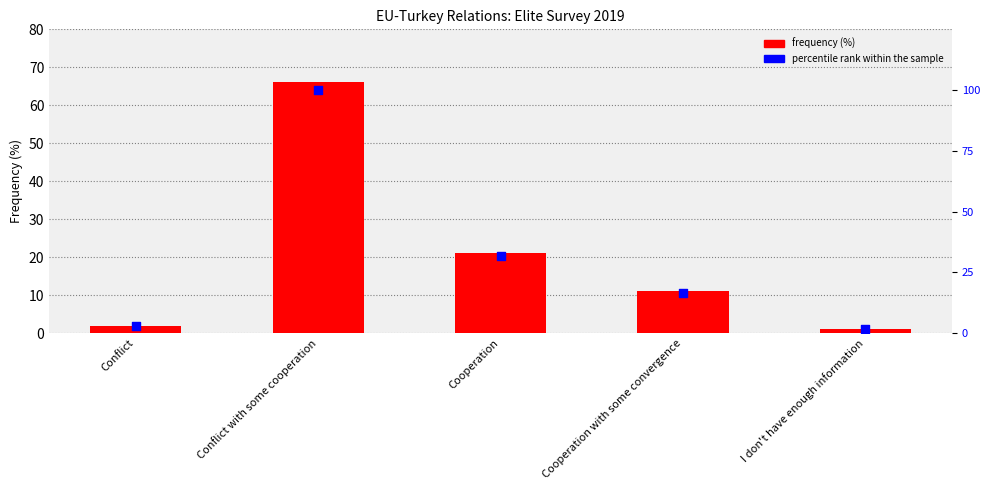

Which series reaches the maximum Y coordinate?

percentile rank within the sample